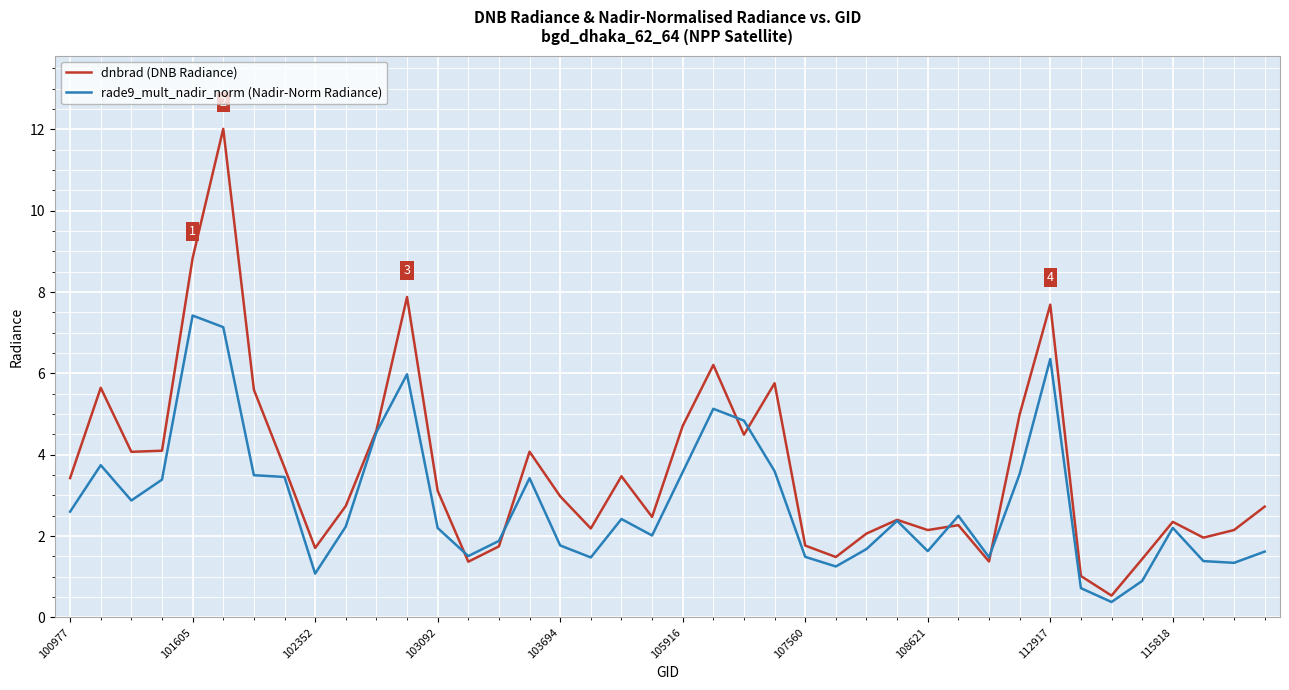

List the series in order of their overall mean, highest first.

dnbrad (DNB Radiance), rade9_mult_nadir_norm (Nadir-Norm Radiance)